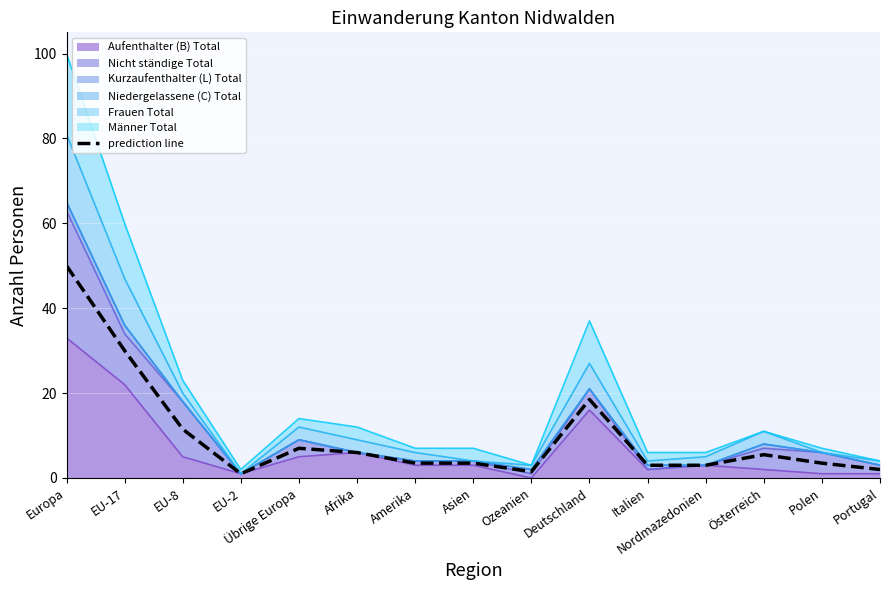

What position from the right is EU-2?

12